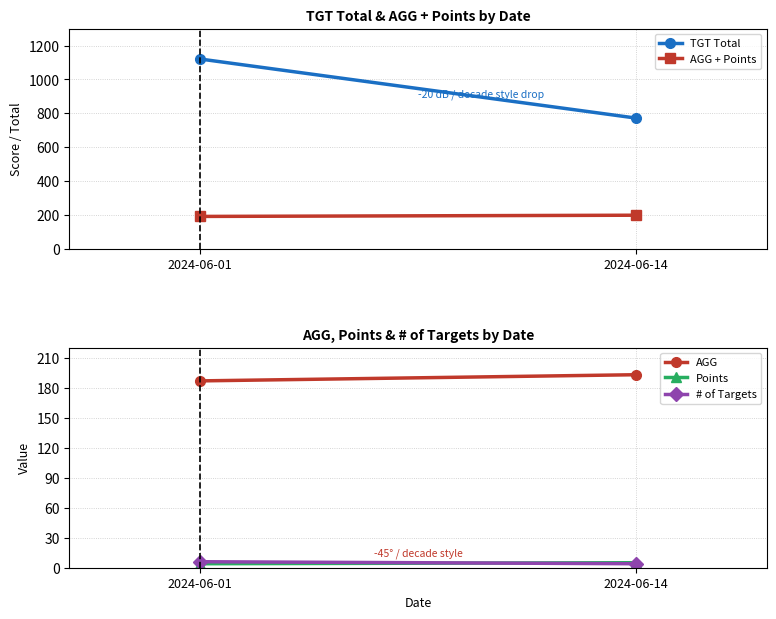

How many values in the # of Targets series are below 6?

1